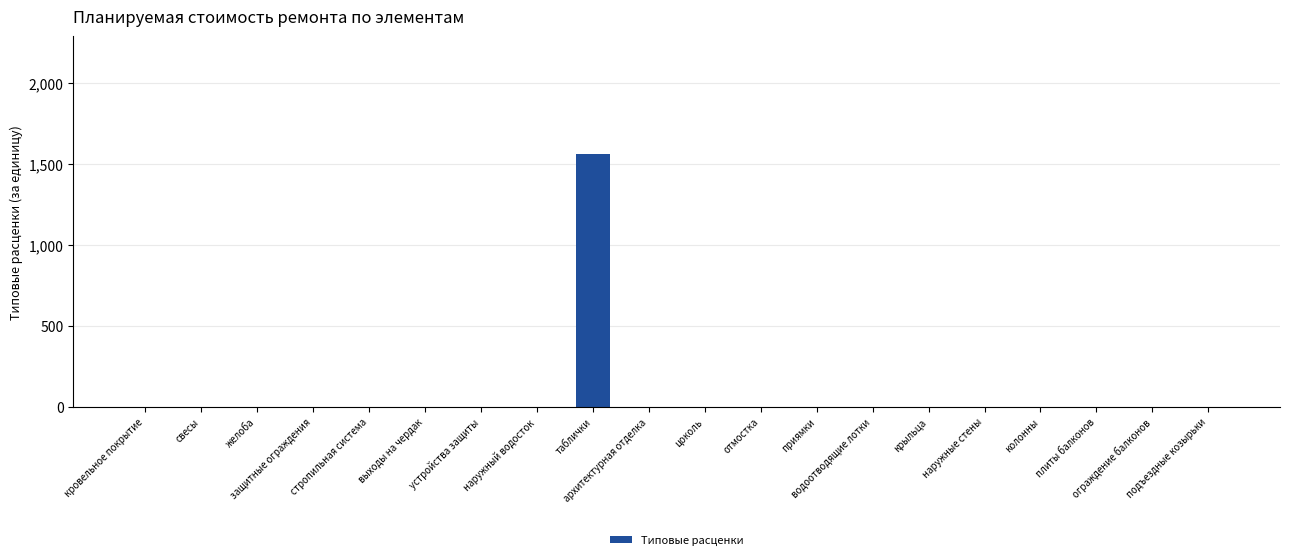

Reading left to right, extract all data points from this chart.

кровельное покрытие=0	свесы=0	желоба=0	защитные ограждения=0	стропильная система=0	выходы на чердак=0	устройства защиты=0	наружный водосток=0	таблички=1563	архитектурная отделка=0	цоколь=0	отмостка=0	приямки=0	водоотводящие лотки=0	крыльца=0	наружные стены=0	колонны=0	плиты балконов=0	ограждение балконов=0	подъездные козырьки=0